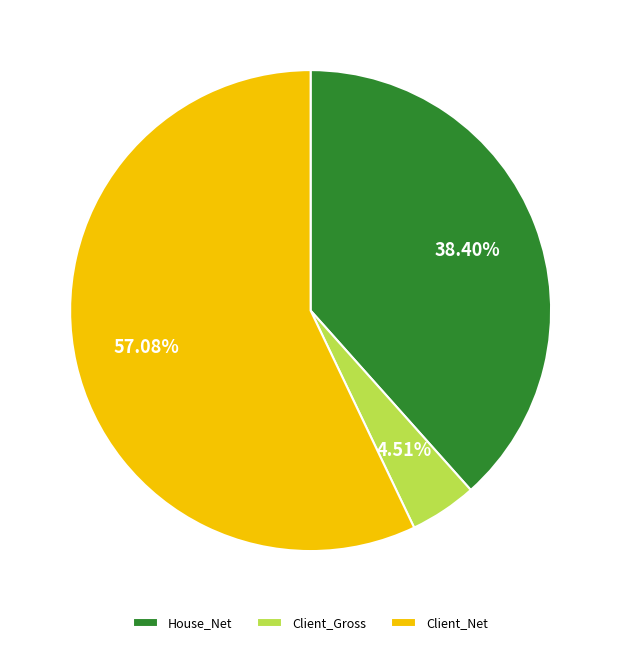

To the nearest percent, what portion does Client_Gross represent?

5%